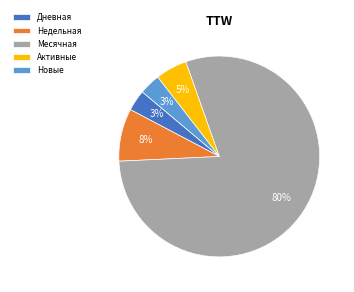

Combined, do Дневная and Месячная account for over 50%?

Yes